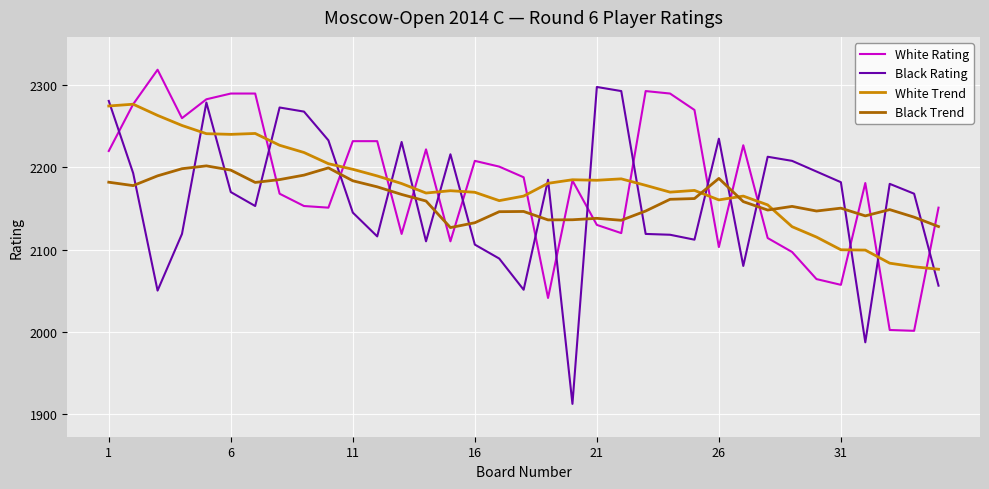

Which series has the largest range (max minus min)?

Black Rating